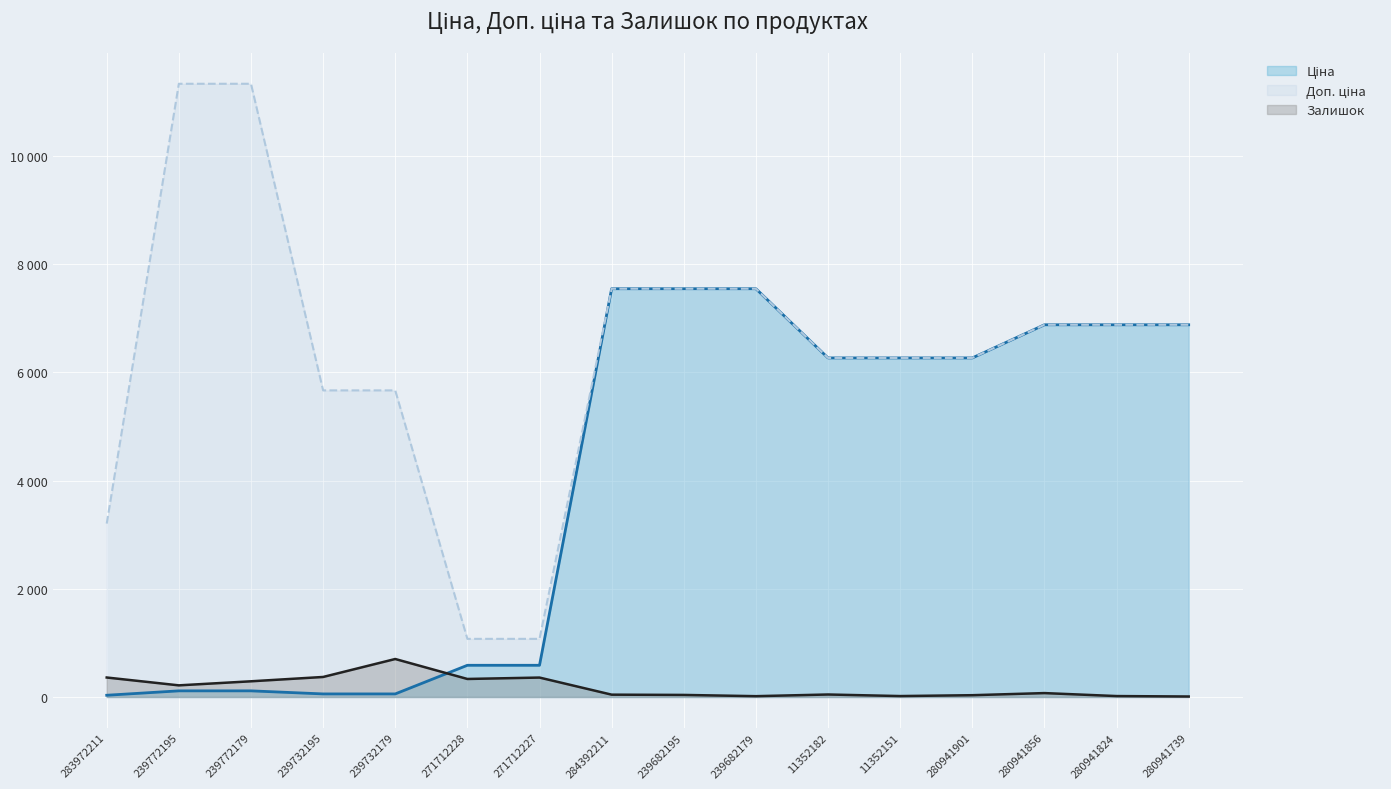

Rank the categories by Доп. ціна value from highest to lowest.

239772195, 239772179, 284392211, 239682195, 239682179, 280941856, 280941824, 280941739, 11352182, 11352151, 280941901, 239732195, 239732179, 283972211, 271712228, 271712227